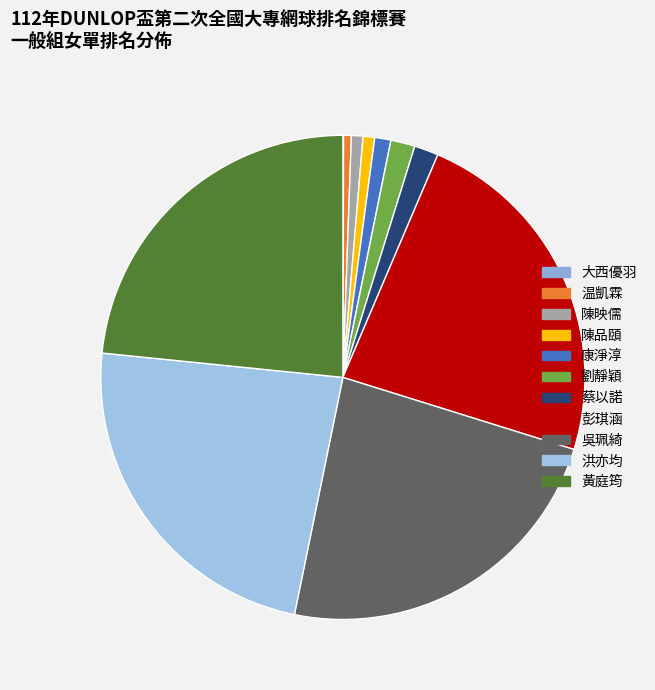

Combined, what portion of the pie is 蔡以諾 and 洪亦均?

25.0%